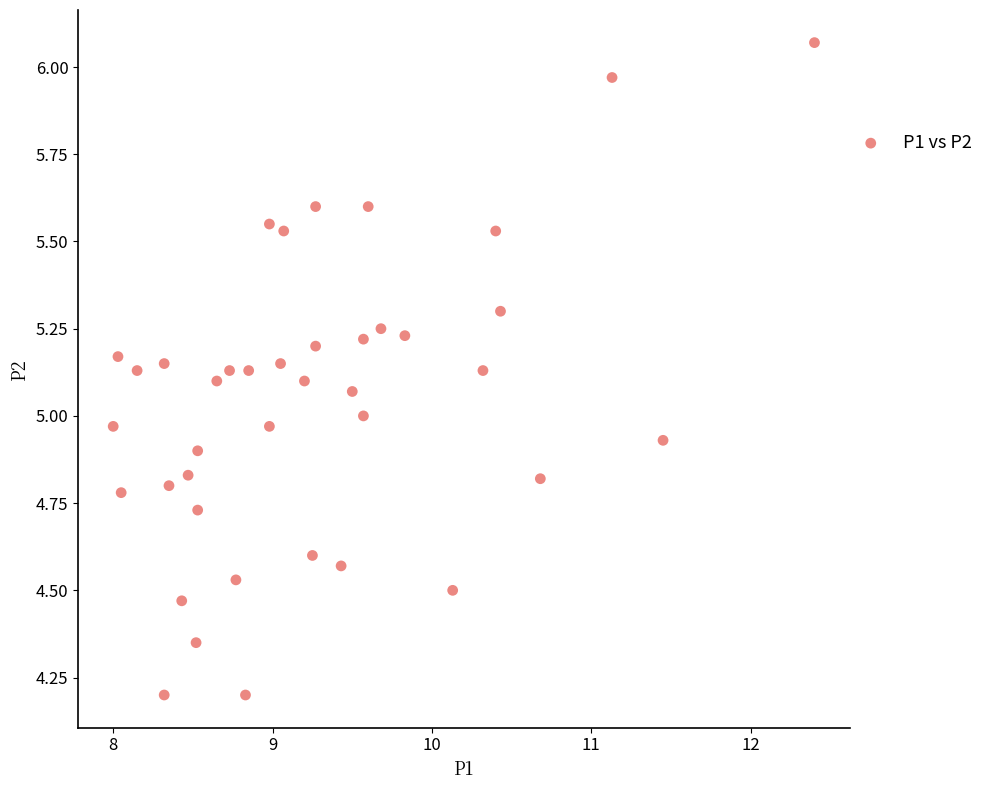

What is the range of X values (max minus min)?

4.4